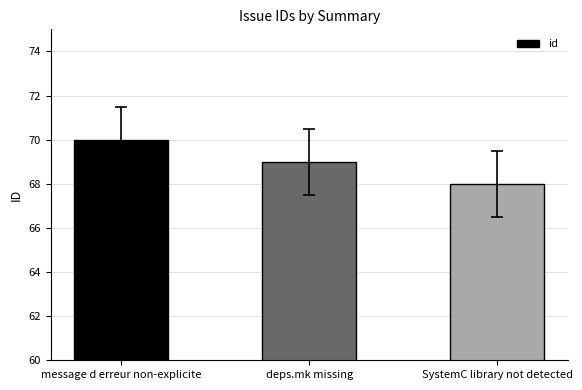

How many distinct data groups are displayed?

1